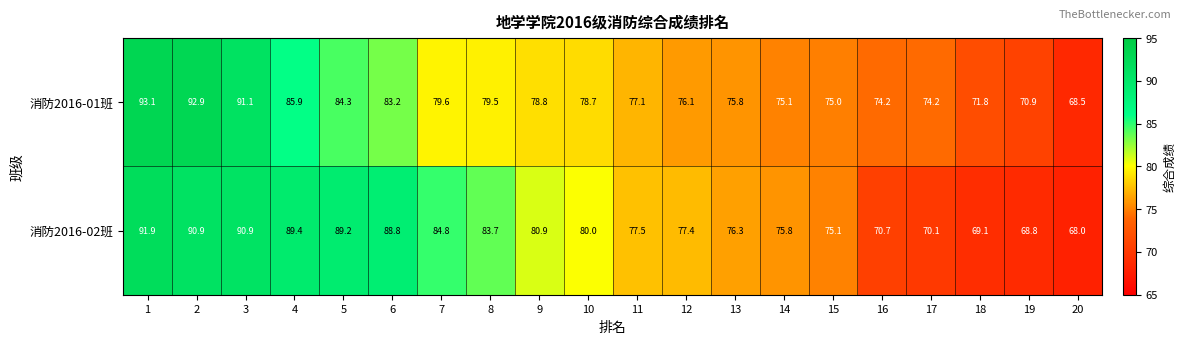

At which category does the chart reach its minimum across all series?

20